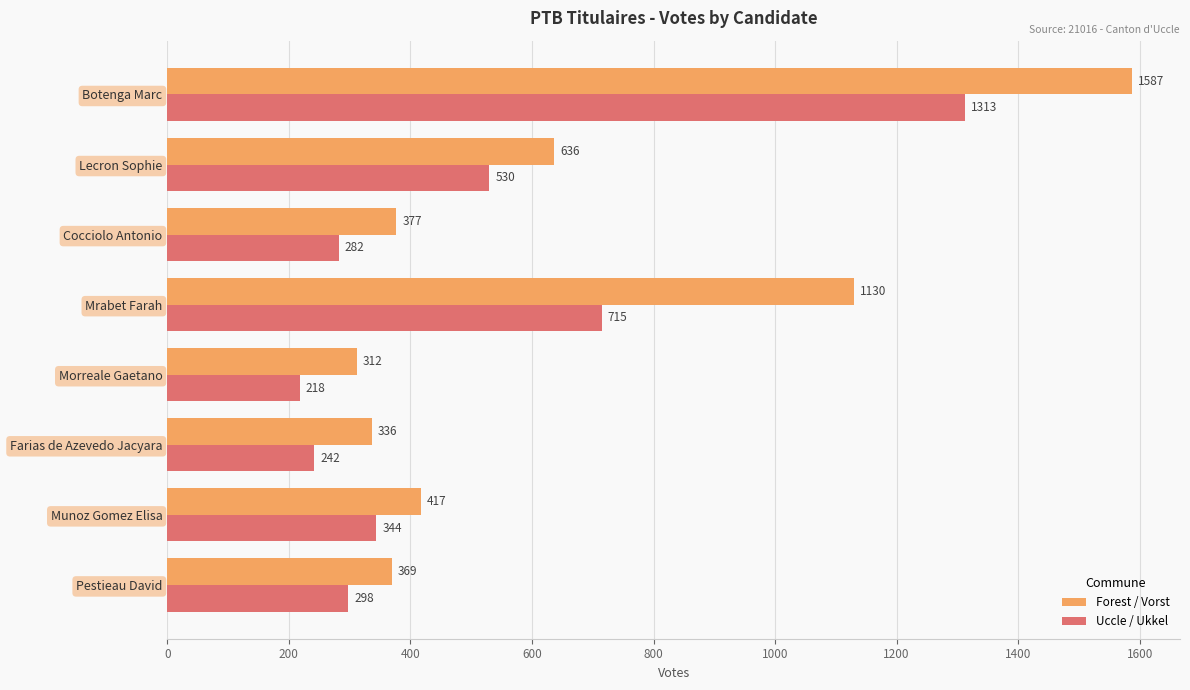

List the labels in order of Forest / Vorst value, smallest first.

Morreale Gaetano, Farias de Azevedo Jacyara, Pestieau David, Cocciolo Antonio, Munoz Gomez Elisa, Lecron Sophie, Mrabet Farah, Botenga Marc